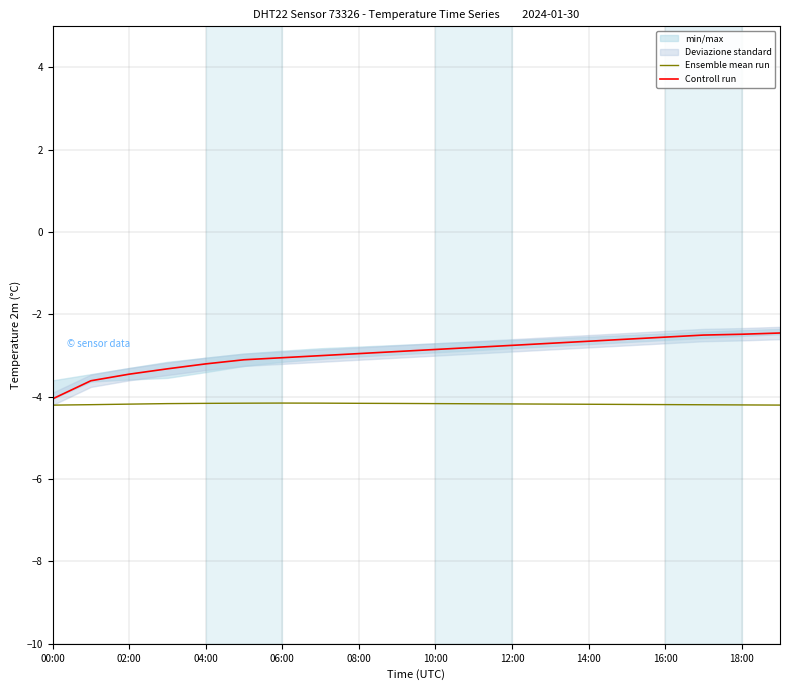

Reading left to right, what are all the values shown in this chart?

Ensemble mean run: -4.2	-4.2	-4.2	-4.2	-4.2	-4.2	-4.2	-4.2	-4.2	-4.2	-4.2	-4.2	-4.2	-4.2	-4.2	-4.2	-4.2	-4.2	-4.2	-4.2
Controll run: -4.0	-3.6	-3.5	-3.3	-3.2	-3.1	-3.0	-3.0	-3.0	-2.9	-2.9	-2.8	-2.8	-2.7	-2.6	-2.6	-2.5	-2.5	-2.5	-2.5